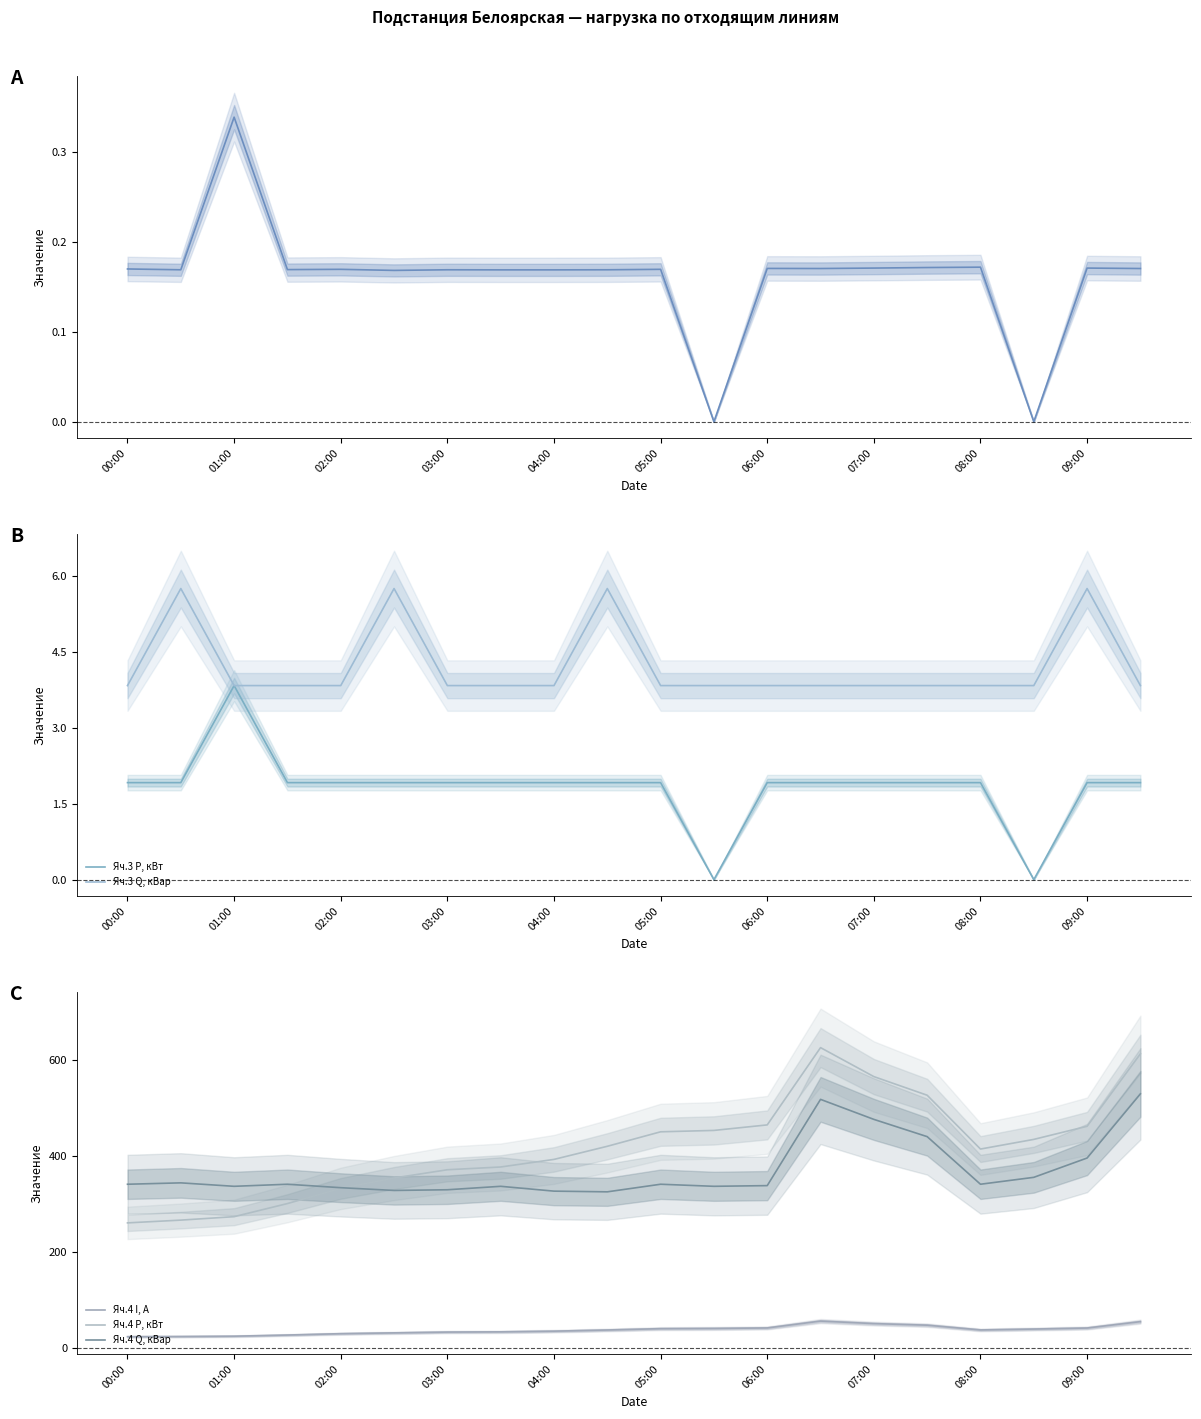

Reading left to right, transcribe all the data shown in this chart.

Яч.3 I, А: 0.2	0.2	0.3	0.2	0.2	0.2	0.2	0.2	0.2	0.2	0.2	0.0	0.2	0.2	0.2	0.2	0.2	0.0	0.2	0.2
Яч.3 P, кВт: 1.9	1.9	3.8	1.9	1.9	1.9	1.9	1.9	1.9	1.9	1.9	0.0	1.9	1.9	1.9	1.9	1.9	0.0	1.9	1.9
Яч.3 Q, кВар: 3.8	5.8	3.8	3.8	3.8	5.8	3.8	3.8	3.8	5.8	3.8	3.8	3.8	3.8	3.8	3.8	3.8	3.8	5.8	3.8
Яч.4 I, А: 23.1	23.5	24.2	26.6	29.4	31.1	32.8	33.2	34.7	37.1	39.9	40.3	41.4	55.7	50.4	47.1	37.2	39.0	41.2	54.5
Яч.4 P, кВт: 260.6	266.4	273.6	301.0	332.6	354.2	371.5	377.3	393.1	420.5	450.7	453.6	465.1	626.4	565.9	527.0	414.7	434.9	462.2	613.4
Яч.4 Q, кВар: 341.3	344.2	337.0	341.3	334.1	328.3	329.8	337.0	326.9	325.4	341.3	337.0	338.4	518.4	476.6	440.6	341.3	355.7	396.0	529.9